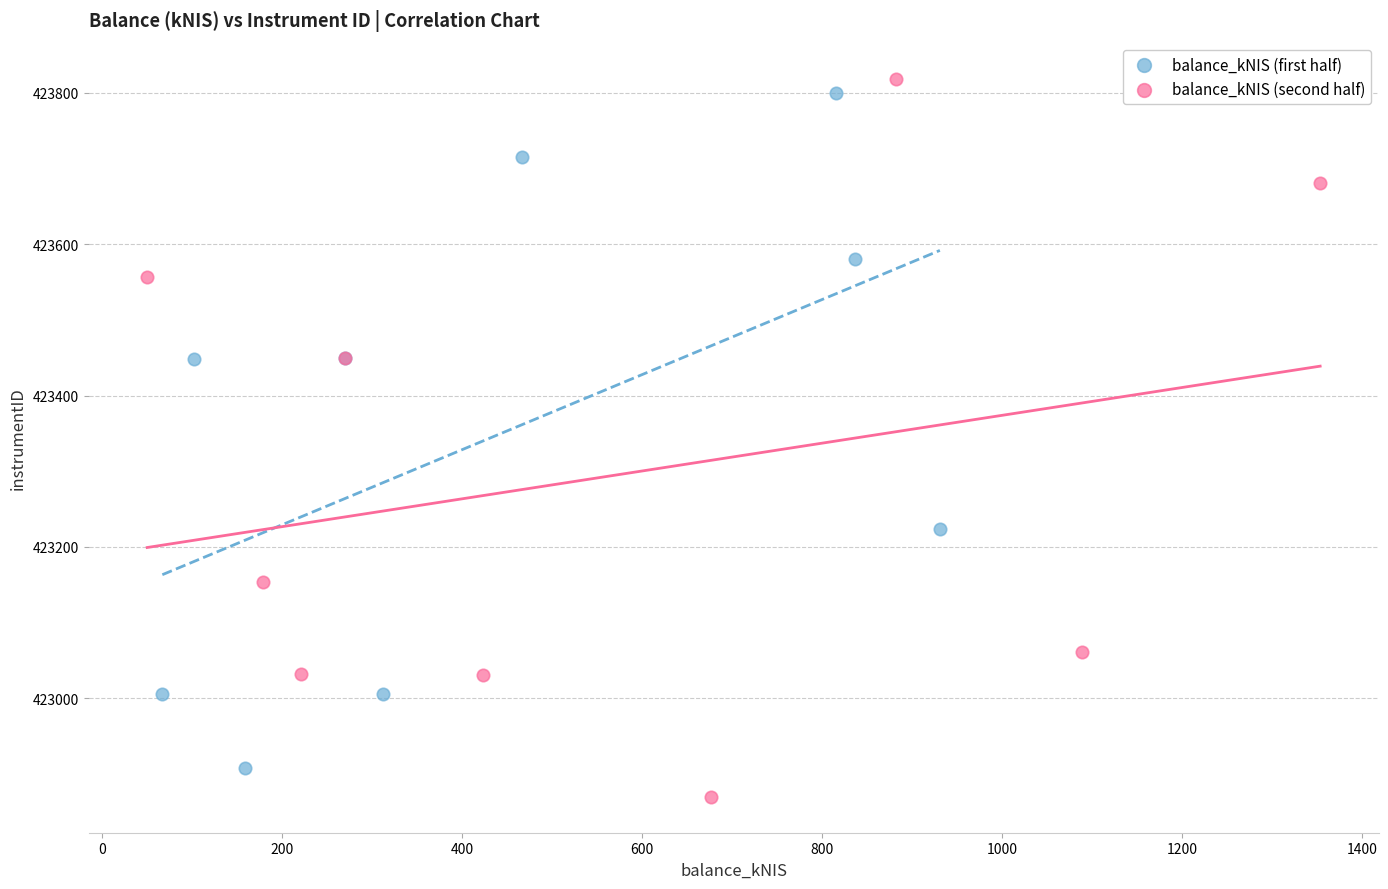

Which series has the widest spread of Y values?

balance_kNIS (second half)